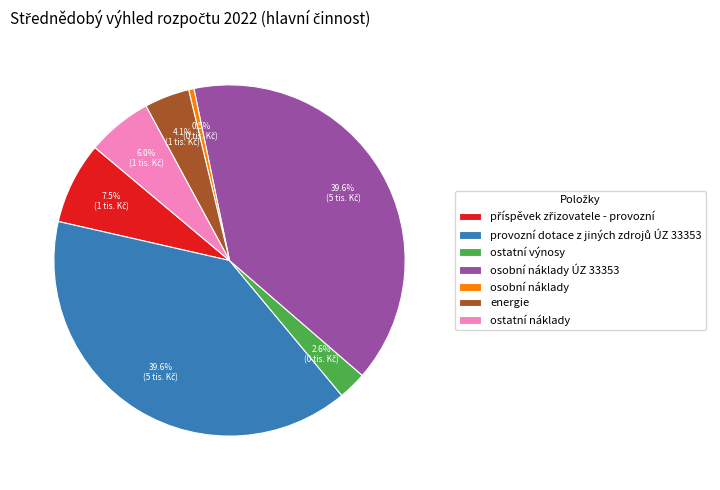

What is the smallest slice in the pie chart?

osobní náklady